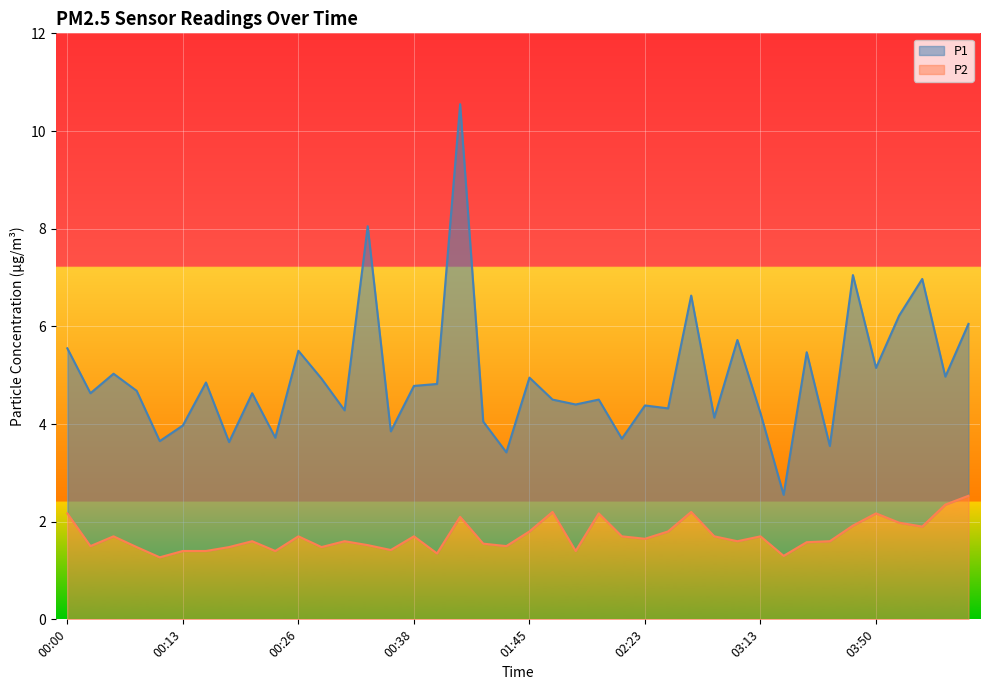

What is the difference between the P1 values at 03:10 and 01:45?

0.8